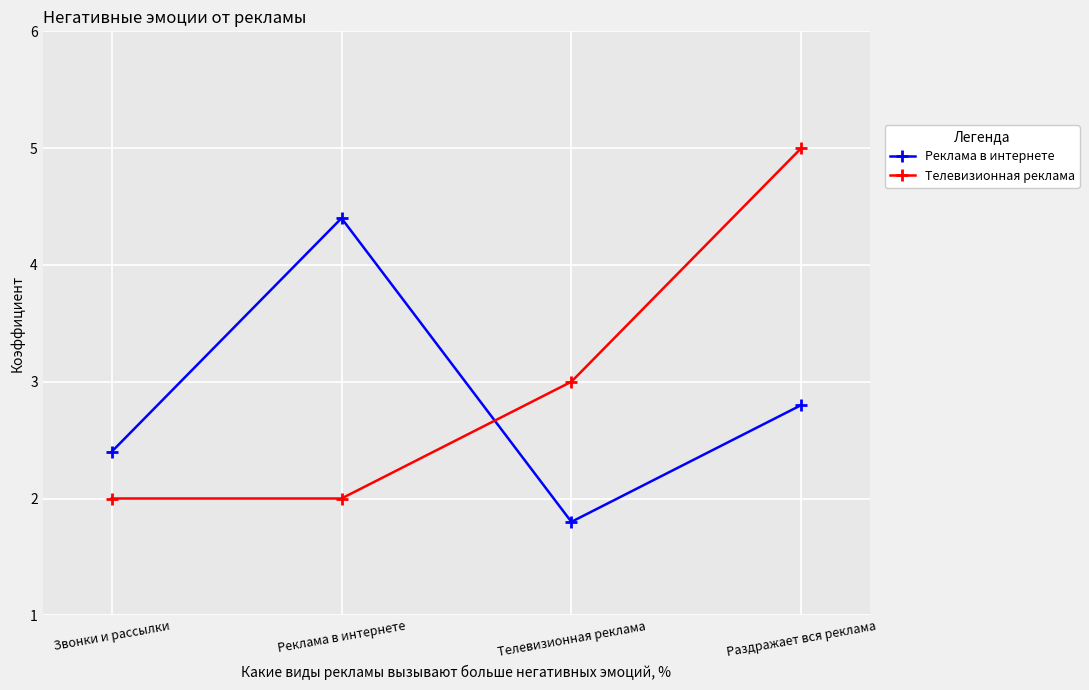

List the series in order of their peak value, highest first.

Телевизионная реклама, Реклама в интернете